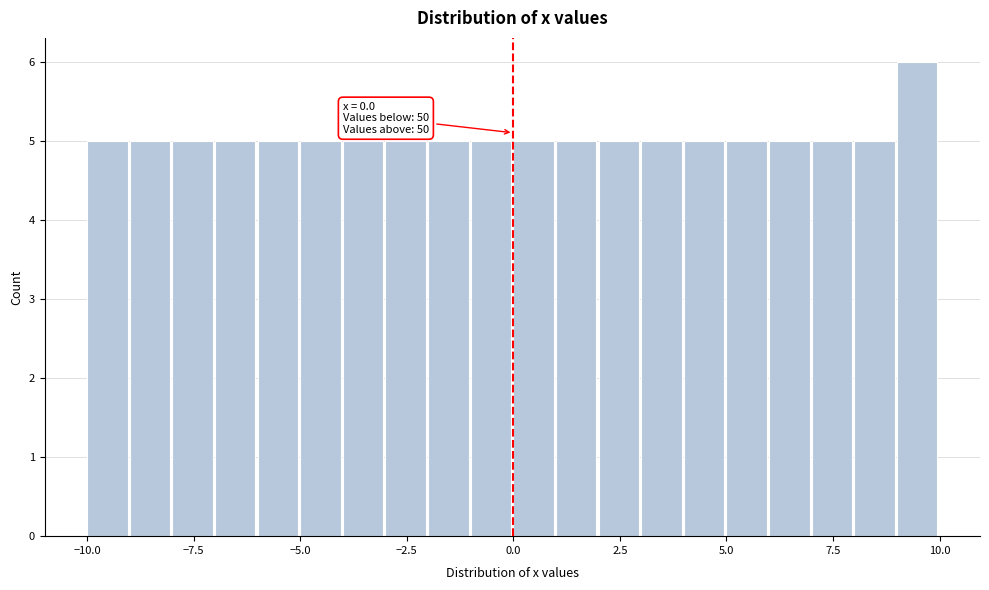

Read against the x-axis, roughly where is the centre of the tallest bar?

9.5